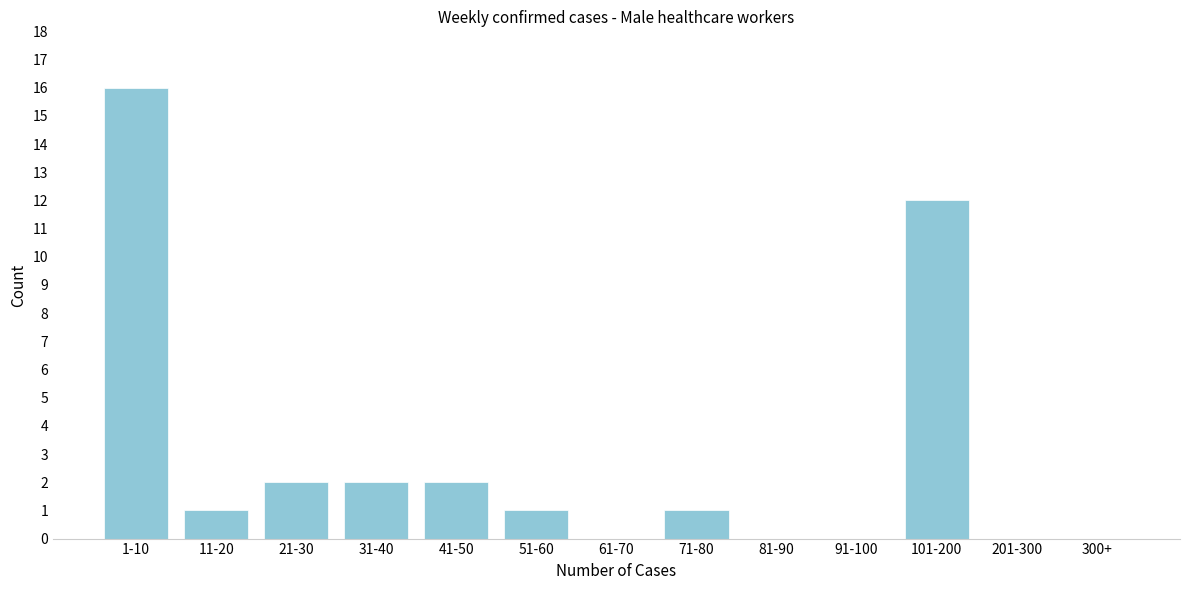

Reading right to left, list all the values displayed in this chart.

300+=0	201-300=0	101-200=12	91-100=0	81-90=0	71-80=1	61-70=0	51-60=1	41-50=2	31-40=2	21-30=2	11-20=1	1-10=16